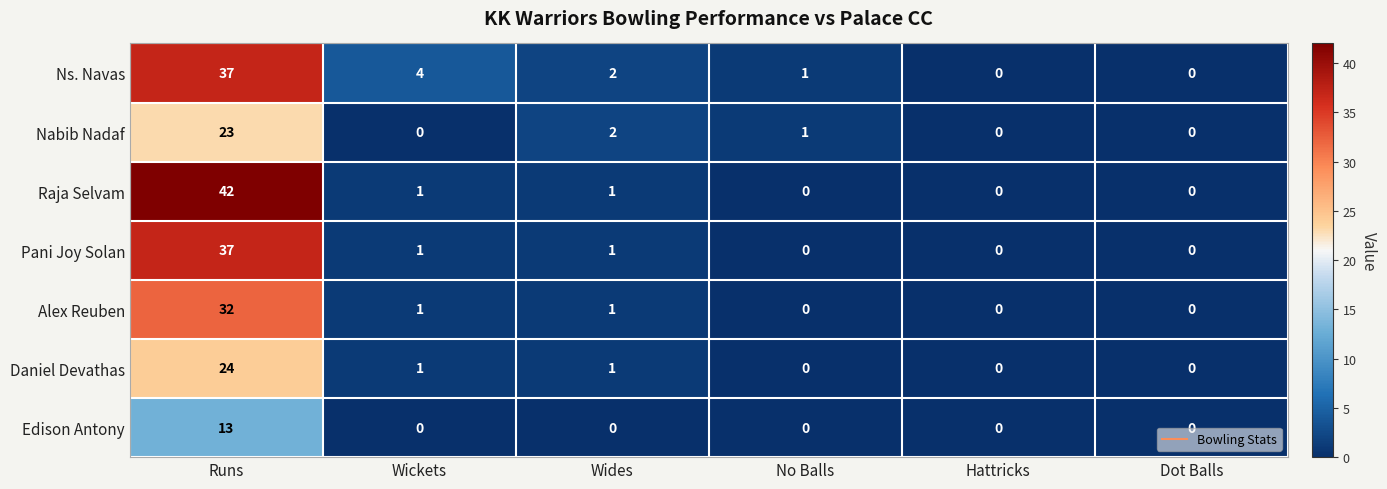

What is the difference between the highest and lowest values at Runs?

29